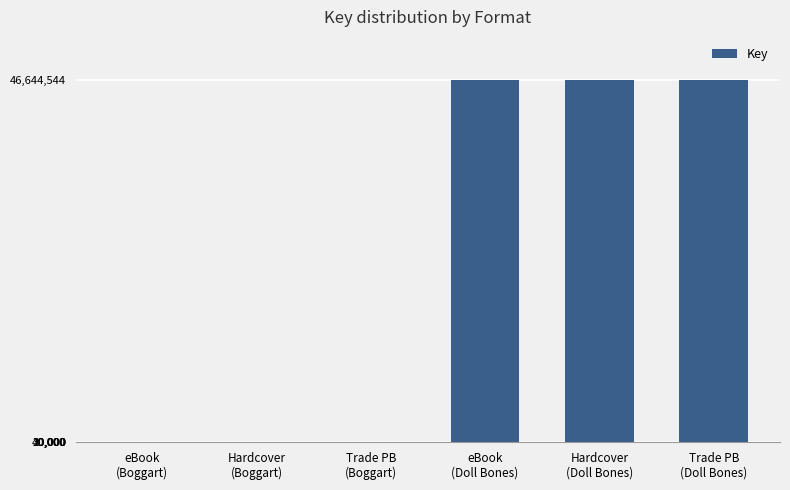

What is the sum of all values?

139950687